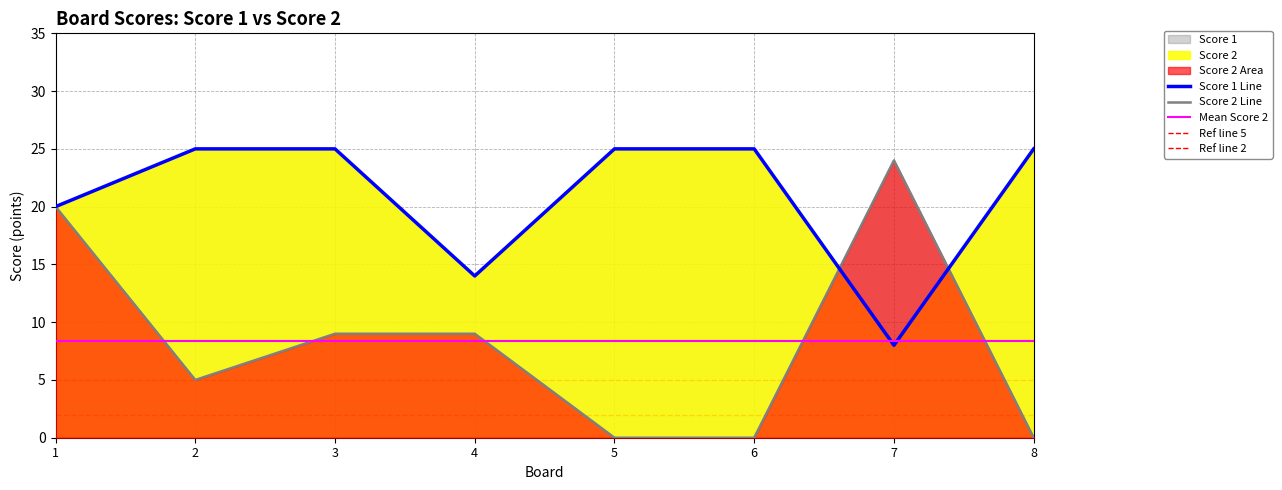

Where is the first local minimum for Score 2?

2